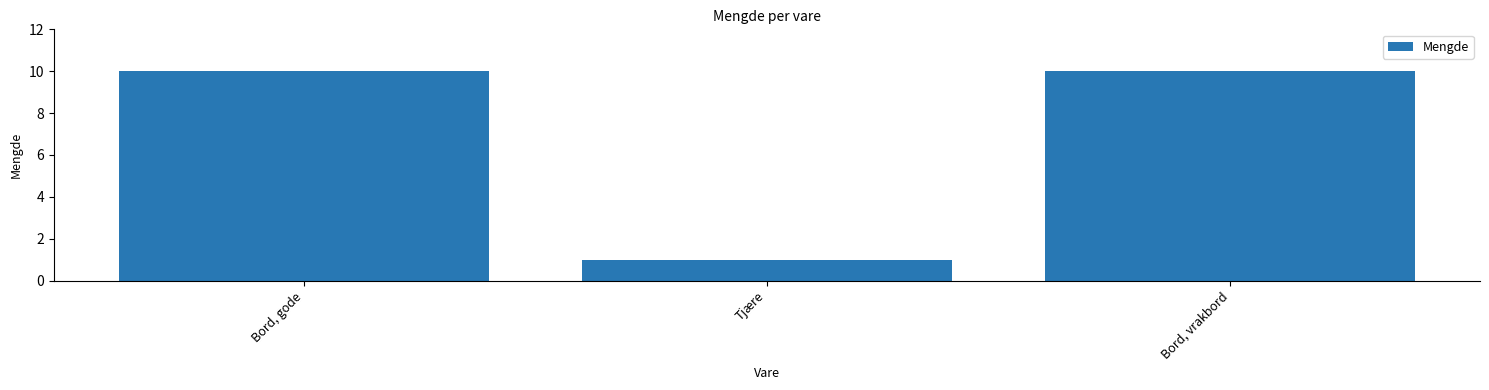

The chart shows a value of 14 at Bord, vrakbord. True or false?

False